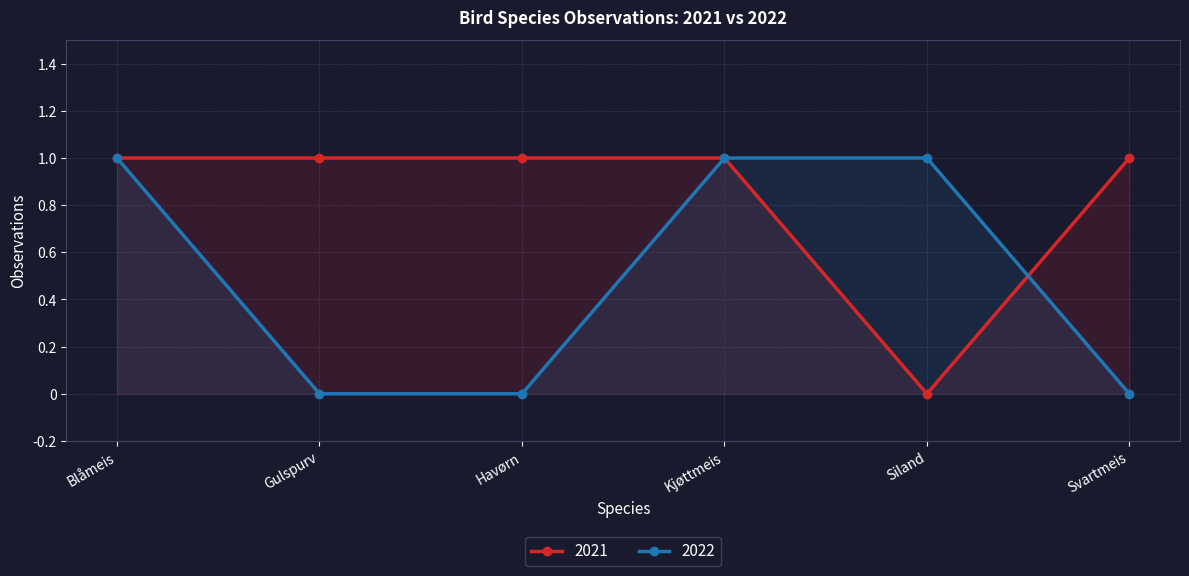

At which label is 2022 closest to 0?

Gulspurv